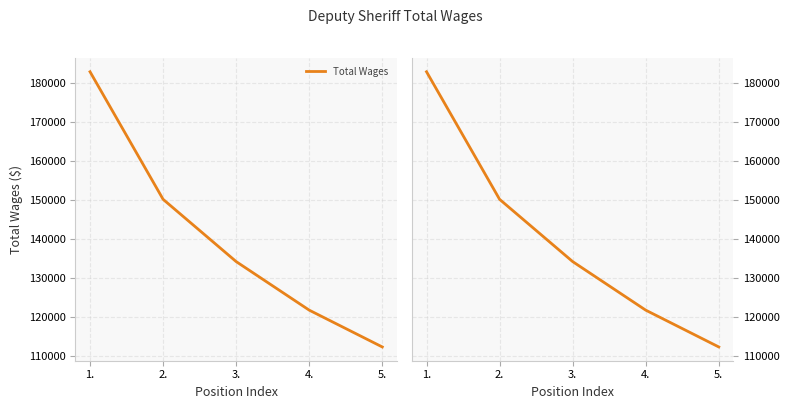

Reading left to right, list all the values displayed in this chart.

1.=182763	2.=150097	3.=134153	4.=121717	5.=112291